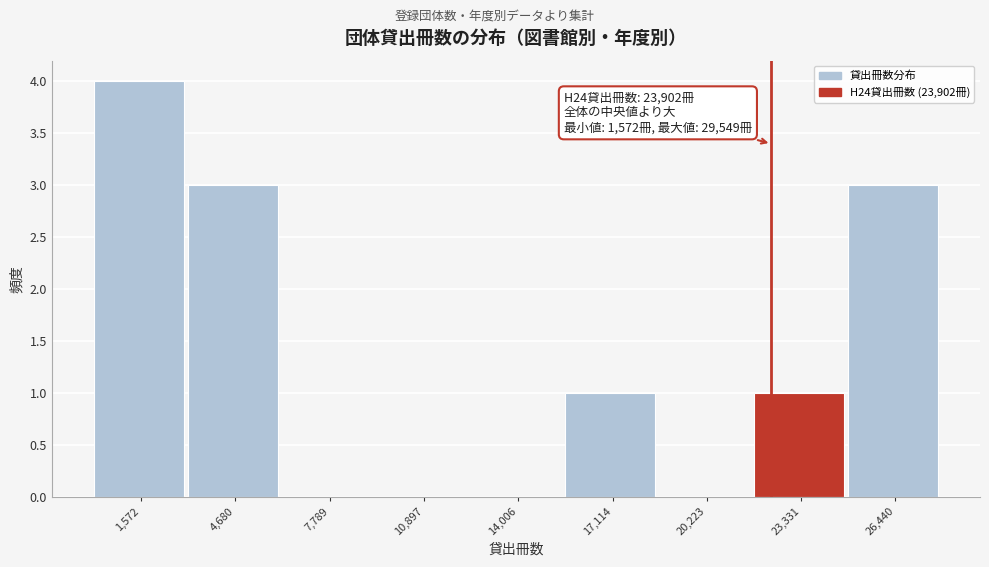

Reading left to right, extract all data points from this chart.

1,572=4	4,680=3	7,789=0	10,897=0	14,006=0	17,114=1	20,223=0	23,331=1	26,440=3